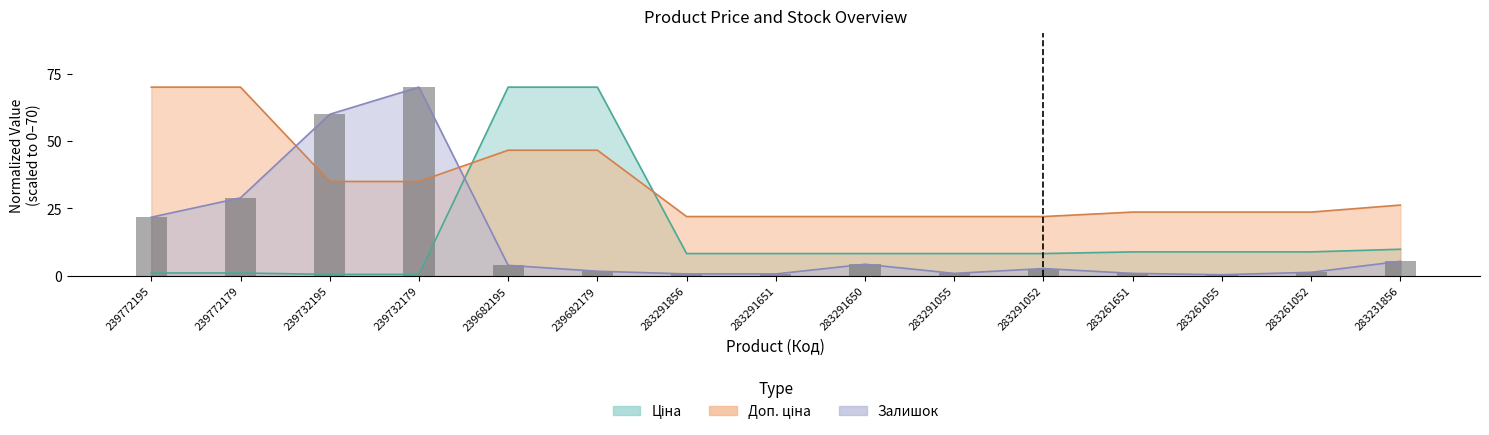

Read the value at 283261055.

0.4